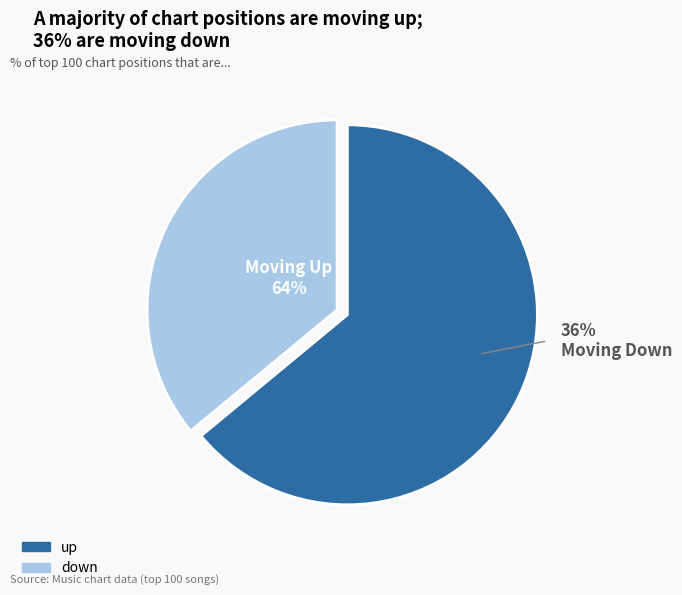

To the nearest percent, what percentage of the pie is up?

64%